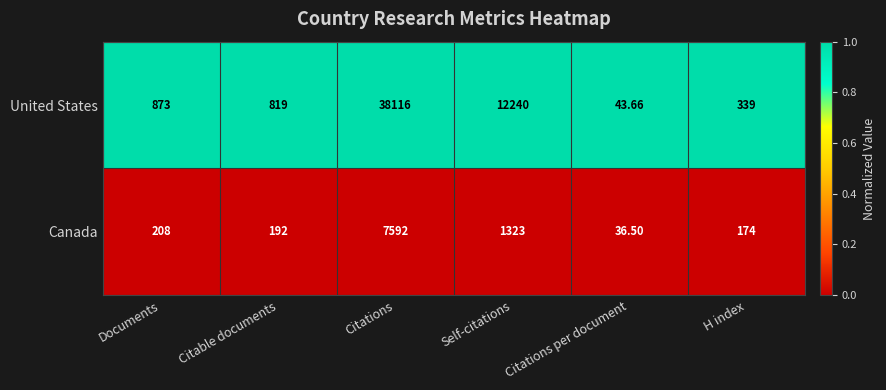

At which label is Canada closest to 3814?

Self-citations